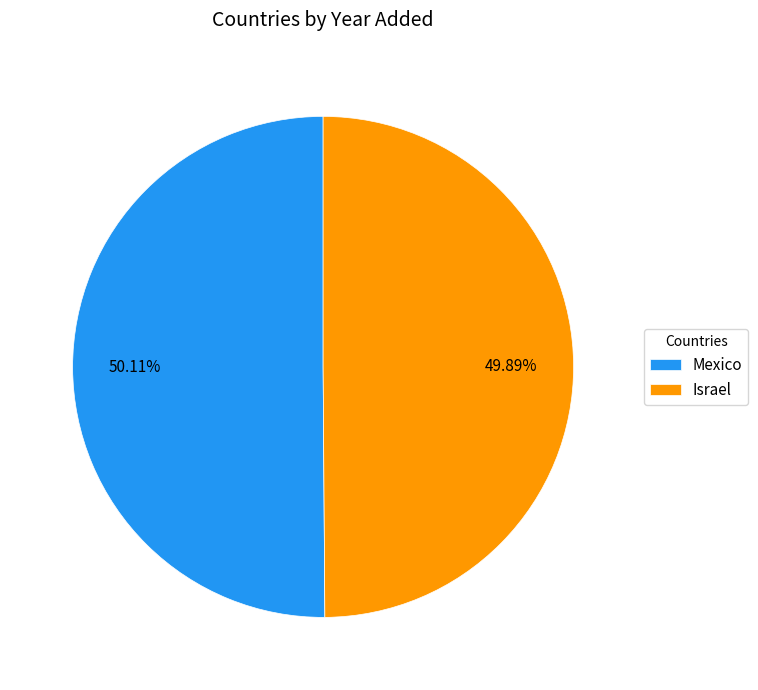

To the nearest percent, what is the combined percentage of Israel and Mexico?

100%